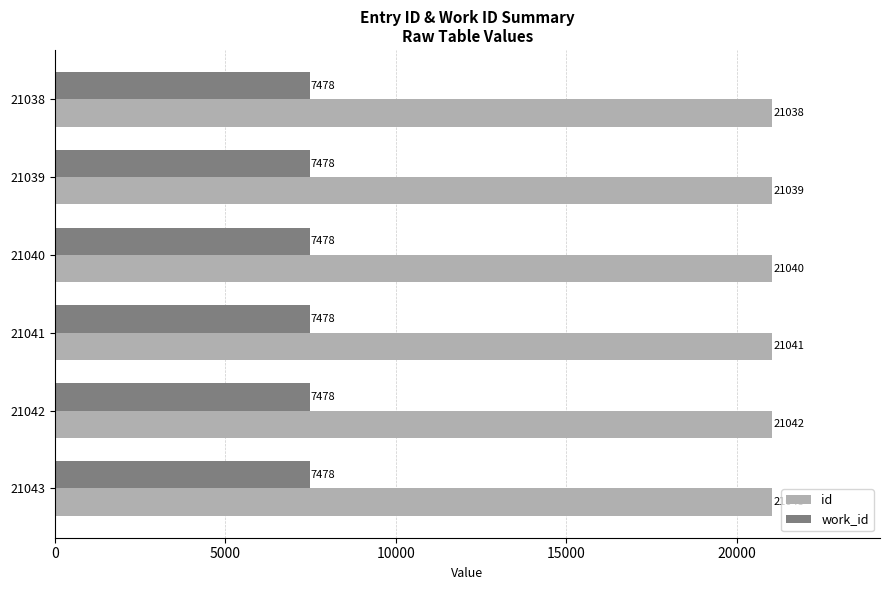

The value of work_id at 21038 is 7478. True or false?

True